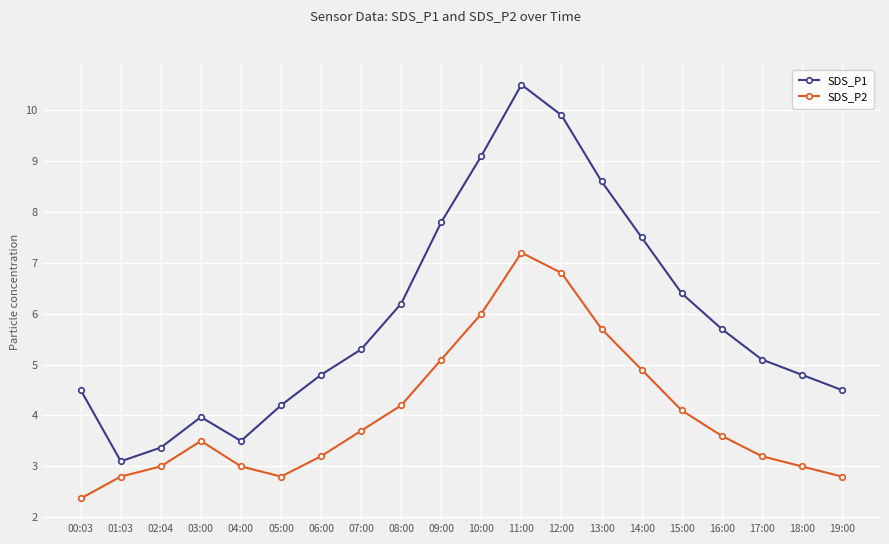

How many lines are shown in the chart?

2